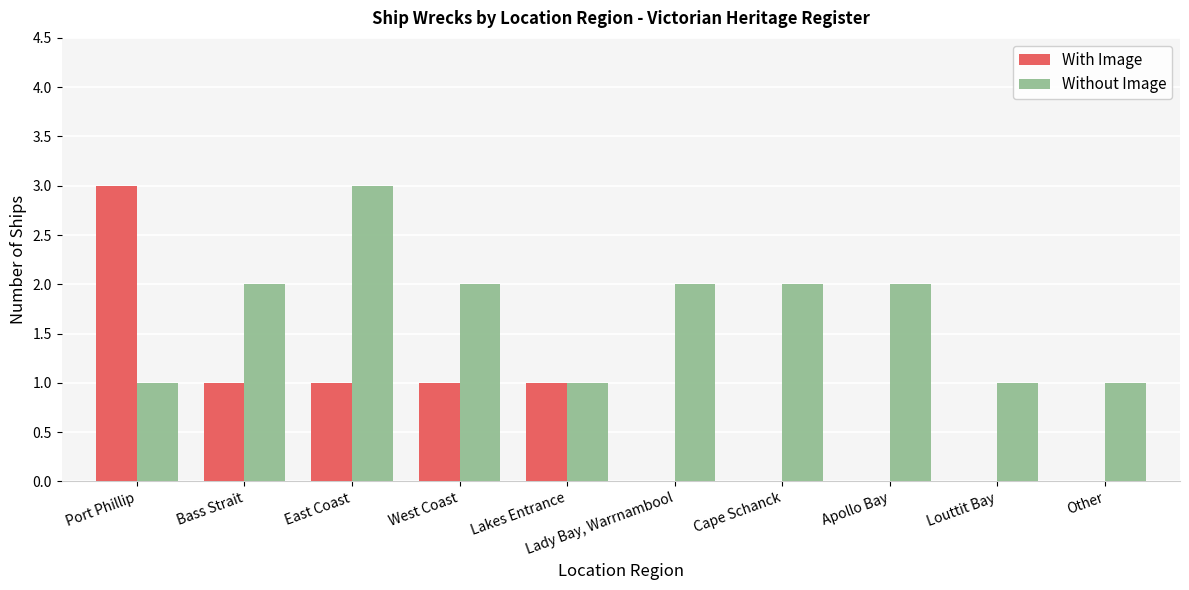

Which category has the highest value in the With Image series?

Port Phillip